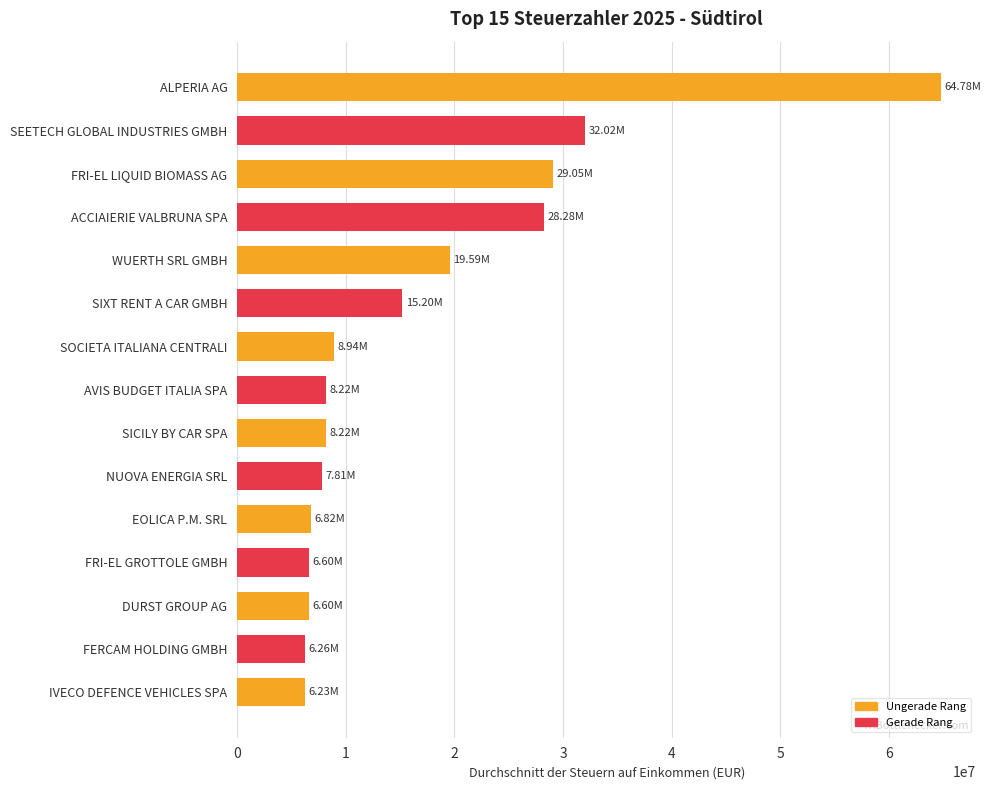

What is the label of the 10th bar from the top?

NUOVA ENERGIA SRL